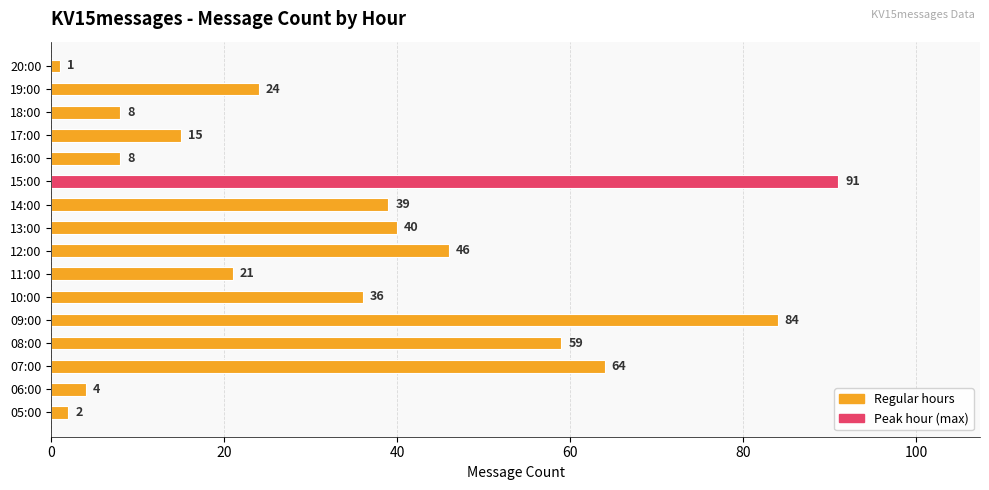

Where is the data nearest to the value 46?

12:00